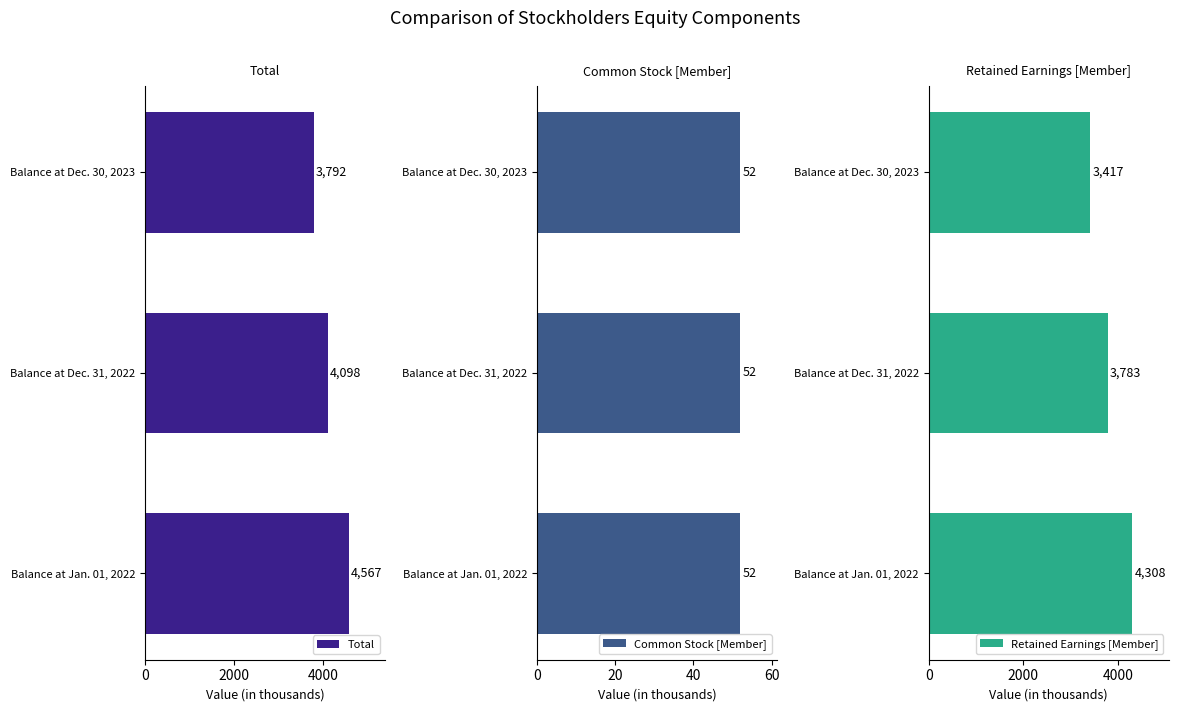

List the labels in order of Retained Earnings [Member] value, largest first.

Balance at Jan. 01, 2022, Balance at Dec. 31, 2022, Balance at Dec. 30, 2023